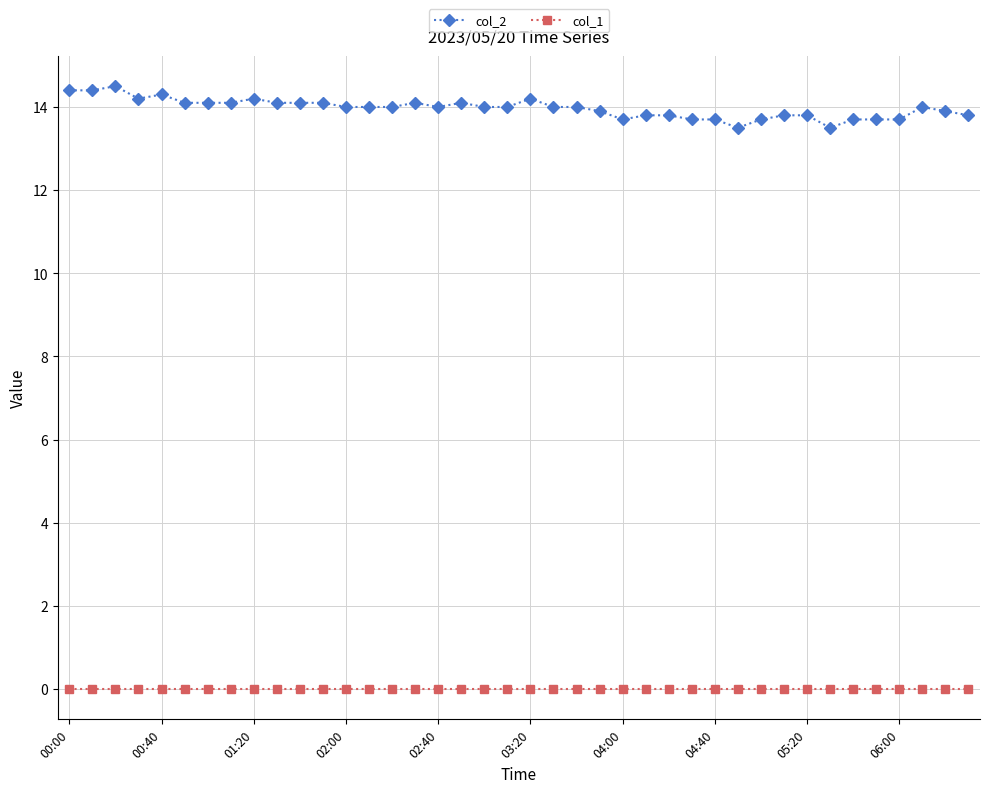

True or false: col_2 and col_1 cross at least once.

False